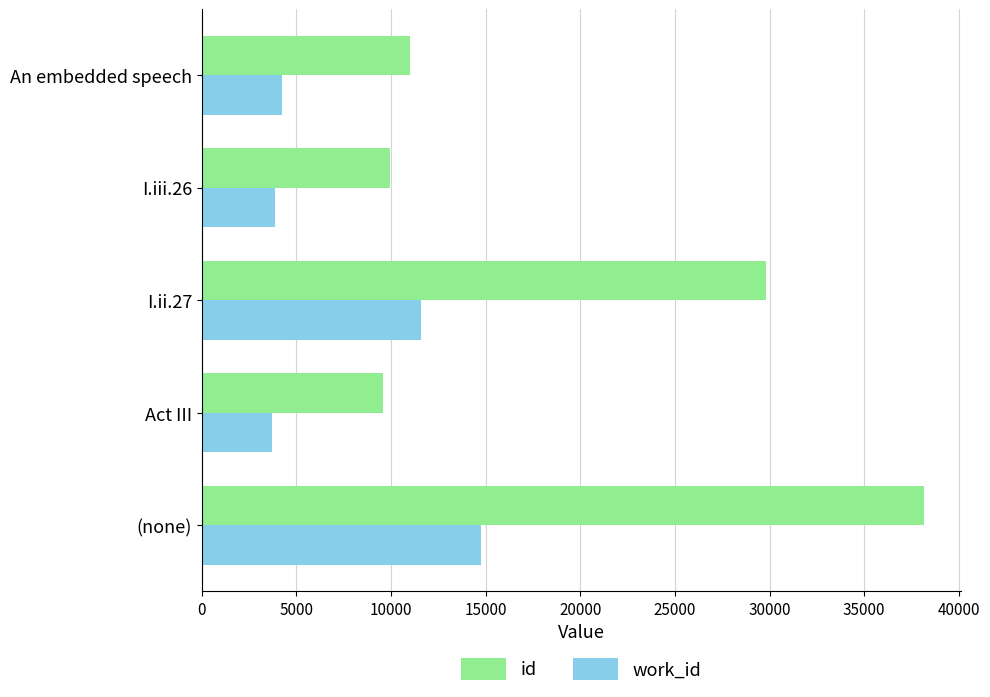

What is the minimum value shown in the chart?

3701